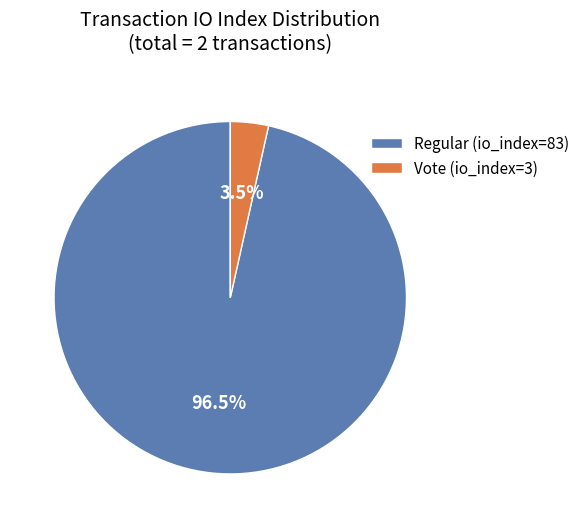

Which has a higher value, Regular (io_index=83) or Vote (io_index=3)?

Regular (io_index=83)